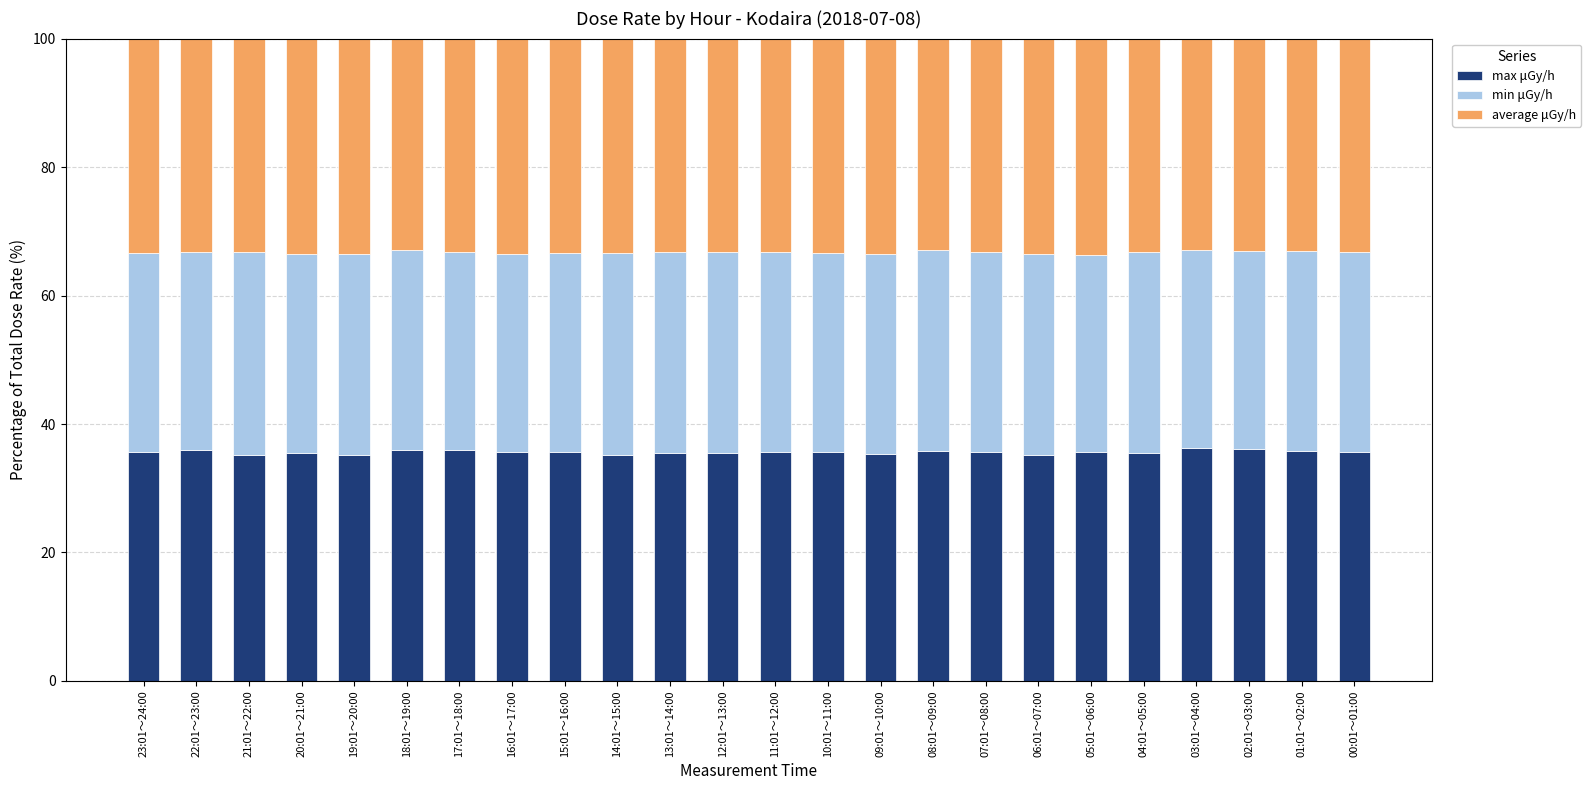

Are the bars horizontal?

No